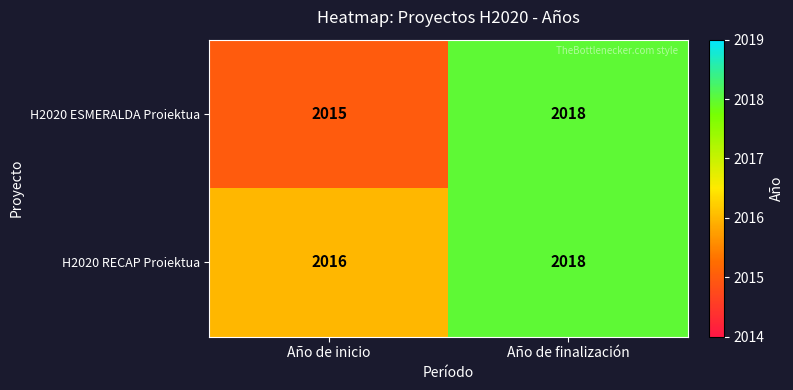

The value of H2020 RECAP Proiektua at Año de finalización is 2018. True or false?

True